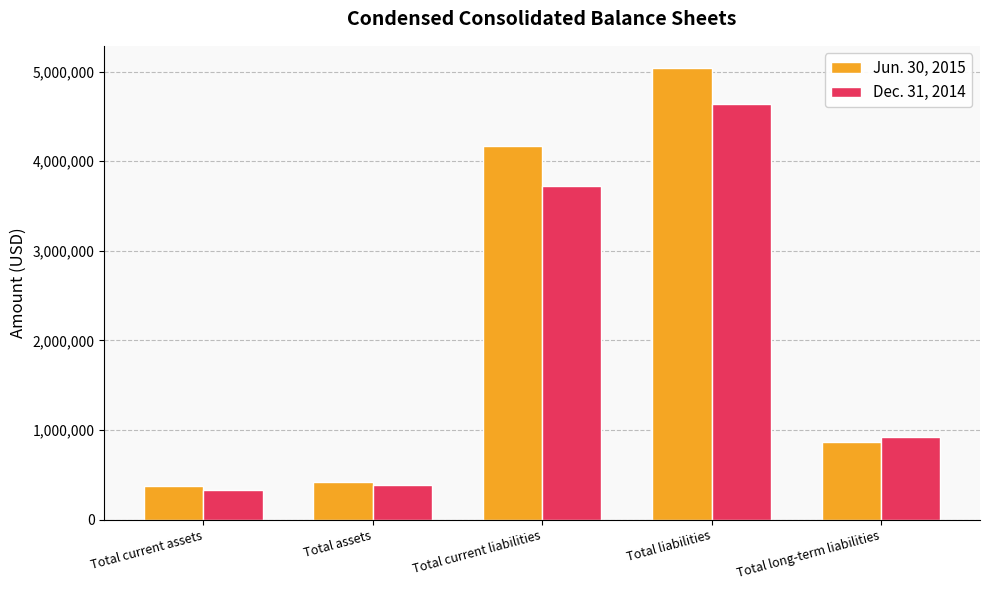

What is the sum of all Jun. 30, 2015 values?

10873641